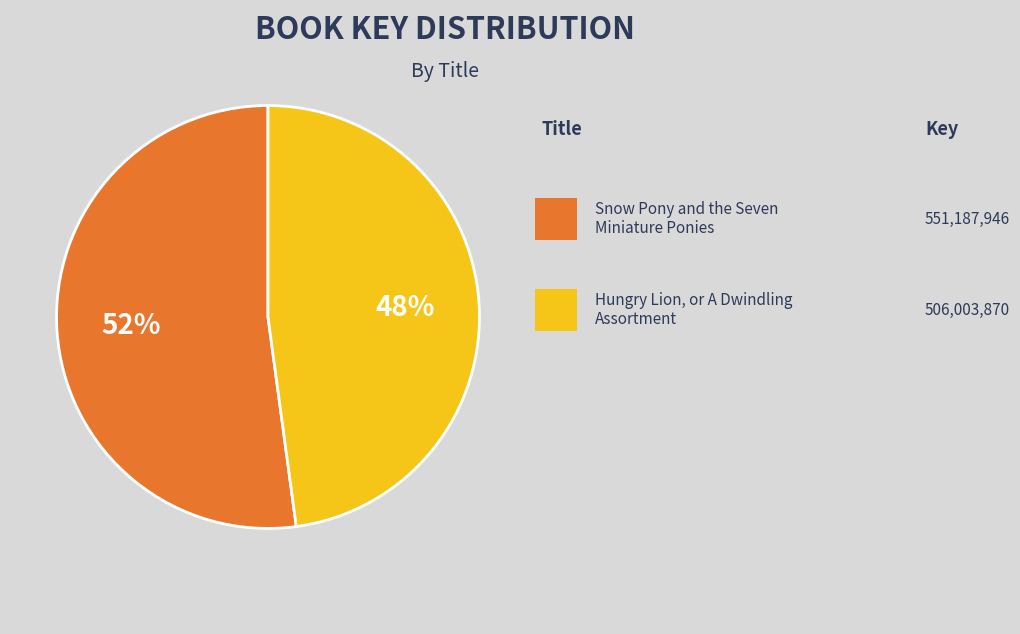

To the nearest percent, what is the average slice percentage?

50%